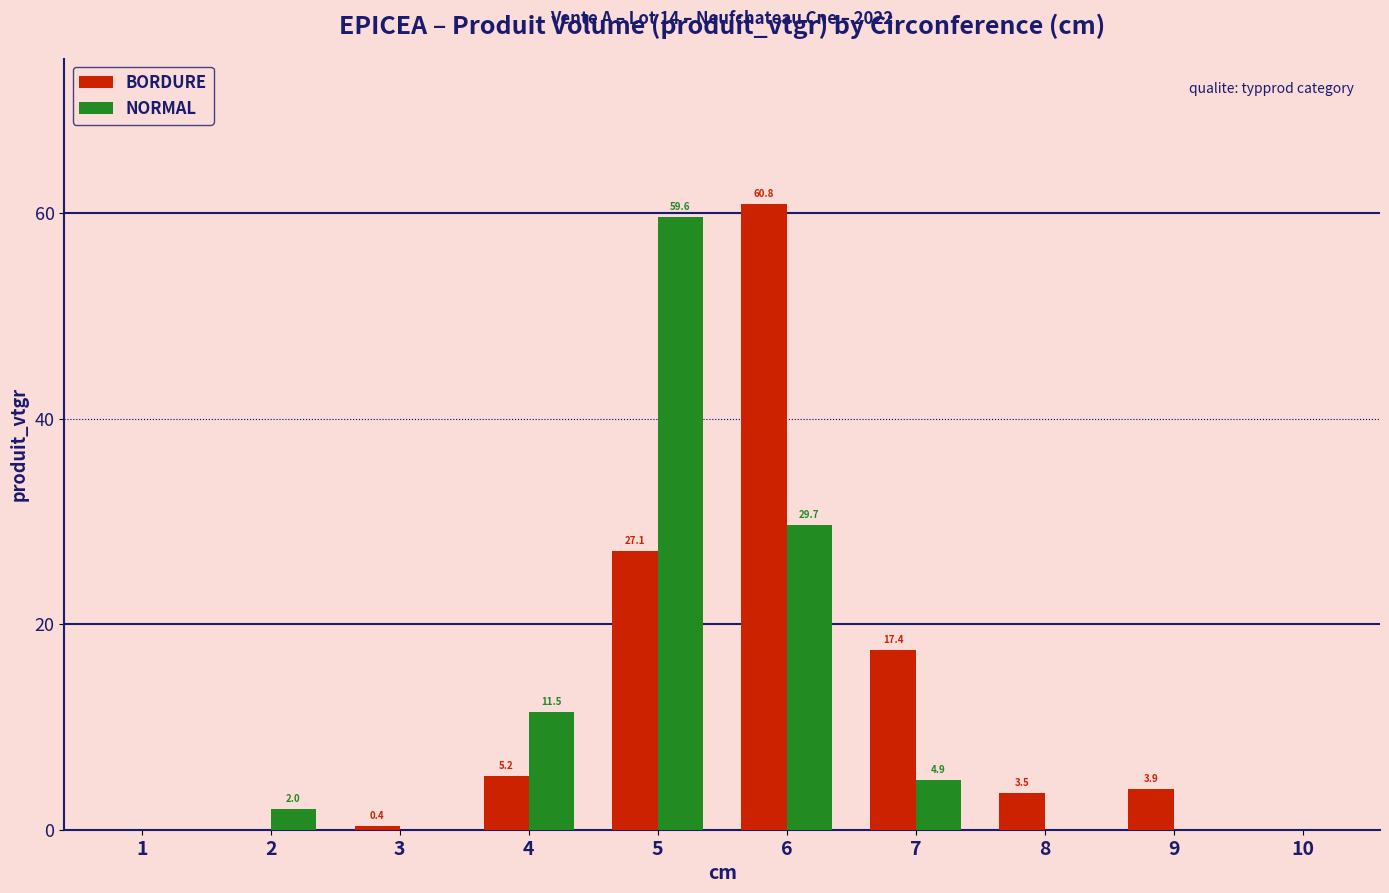

How many data points in NORMAL are above 2?

5